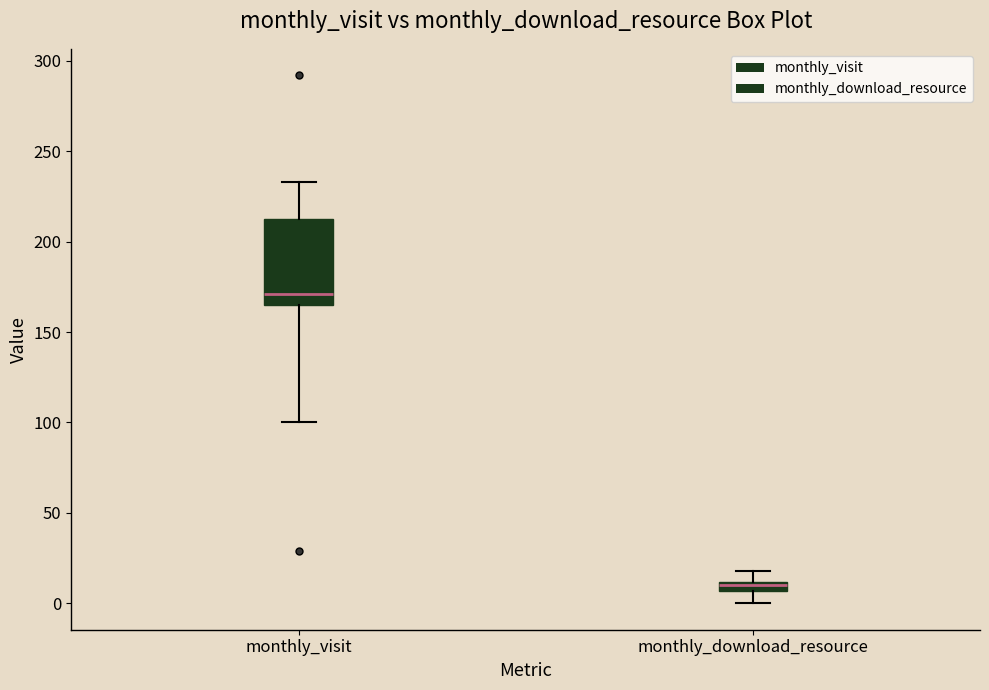

Which box's median line is the highest?

monthly_visit